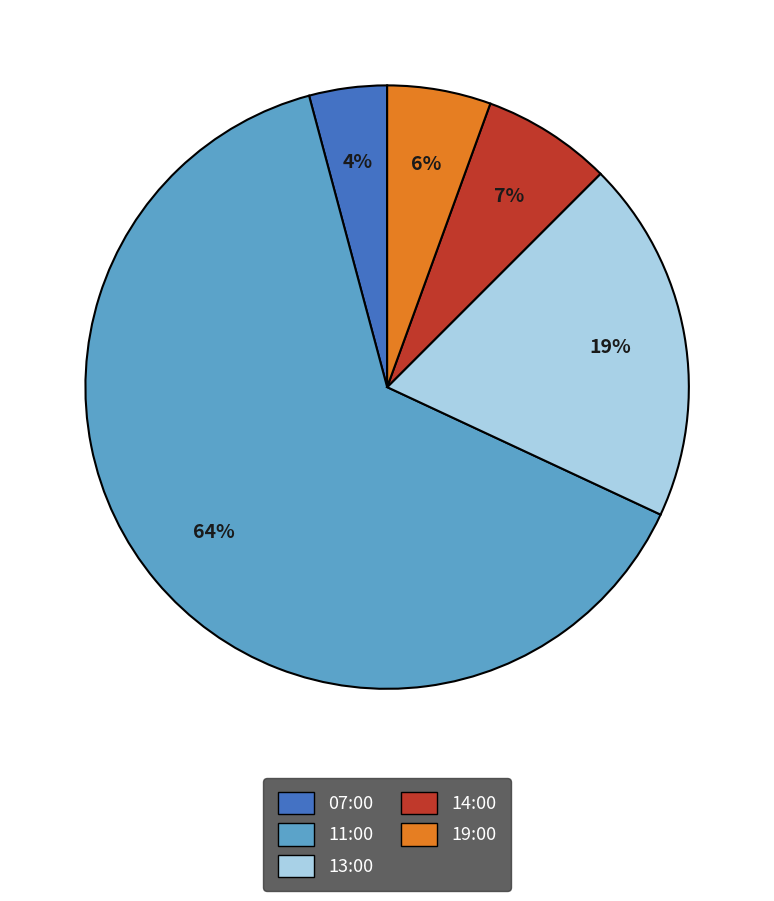

True or false: 11:00 accounts for 64% of the total.

True